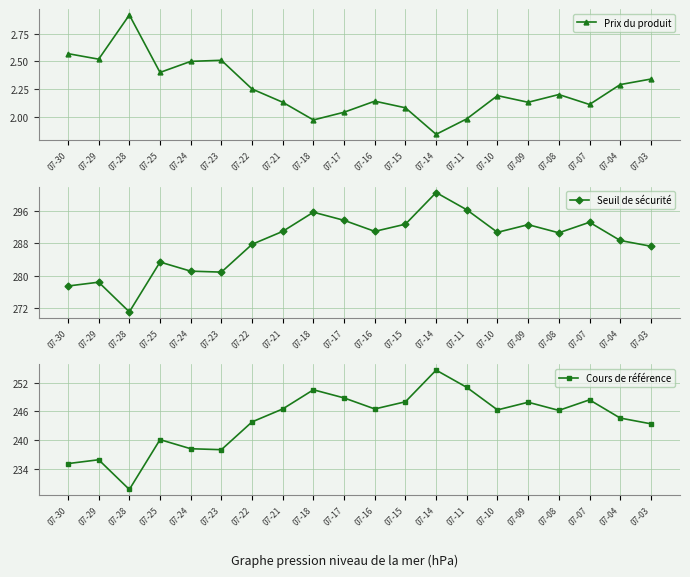

What is the minimum value shown in the chart?

1.8